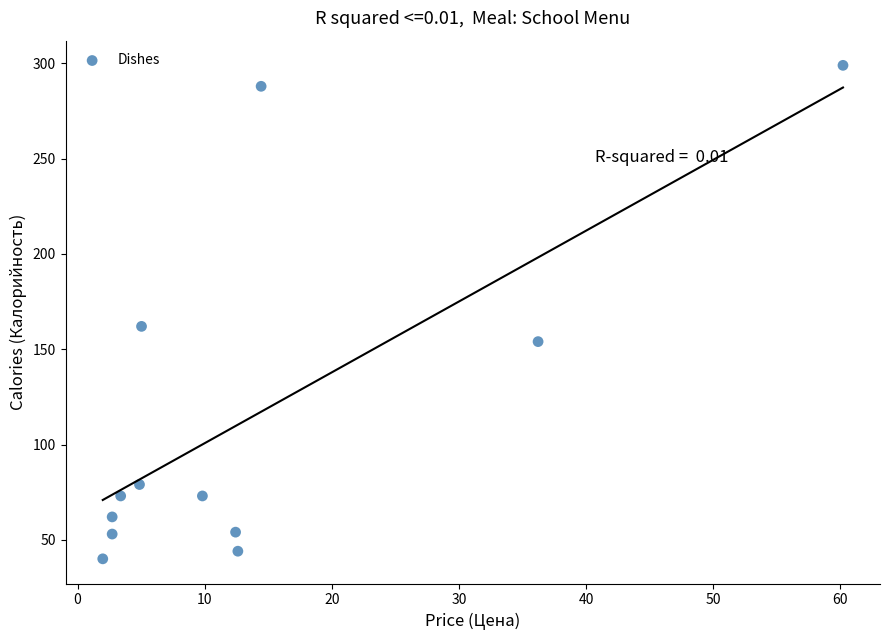

What is the range of Y values (max minus min)?

259